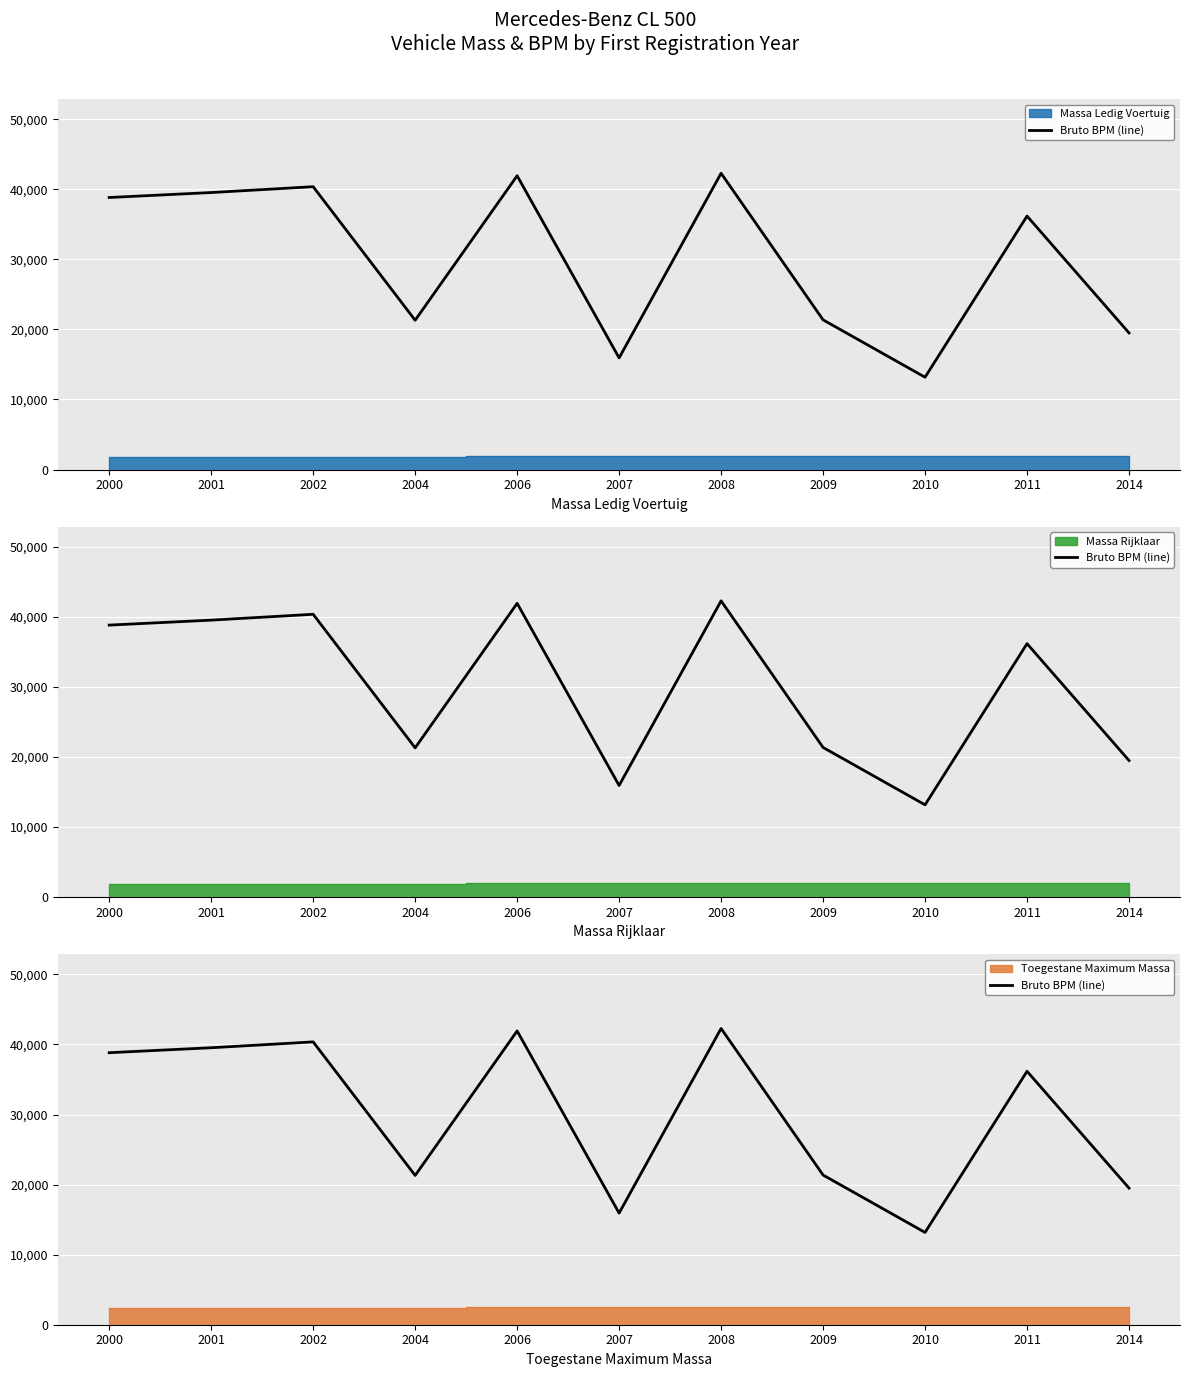

Which has a higher value, 2008 or 2010?

2008